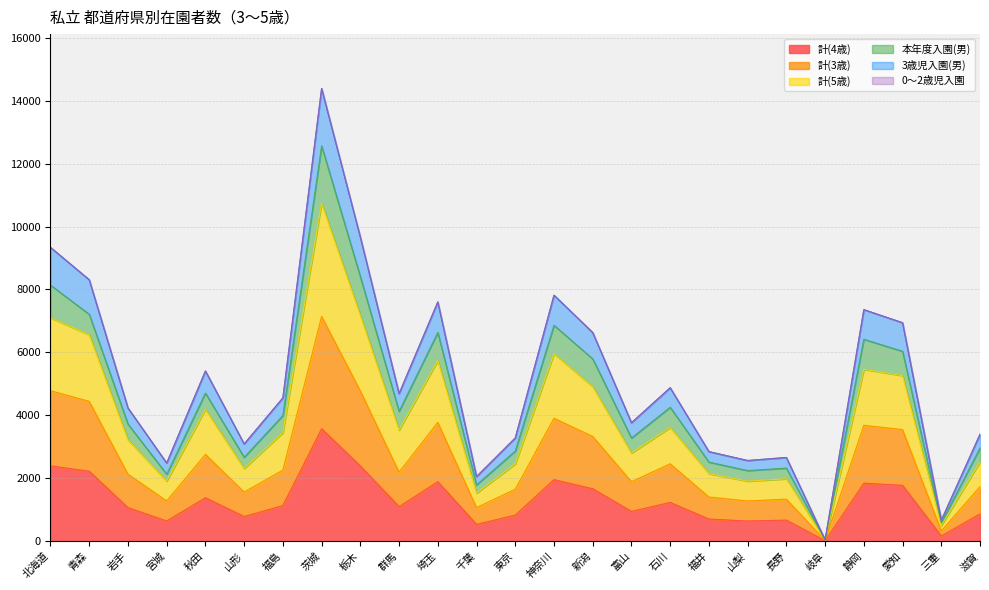

How many lines are shown in the chart?

6